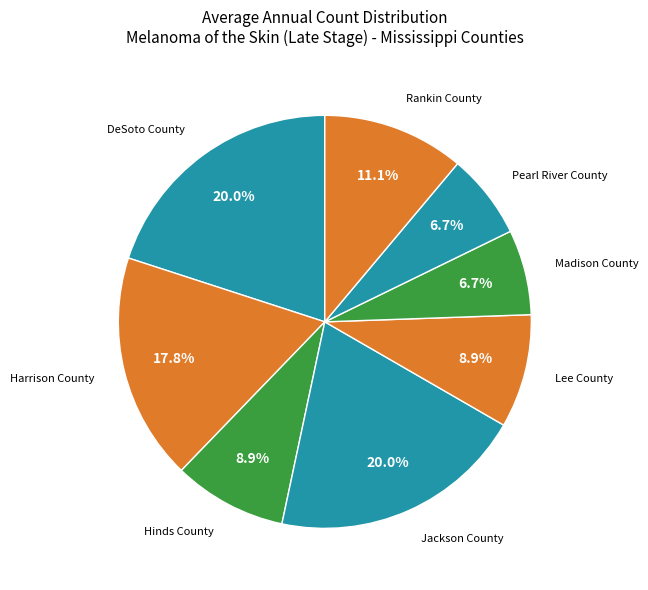

Which slice is the largest?

DeSoto County